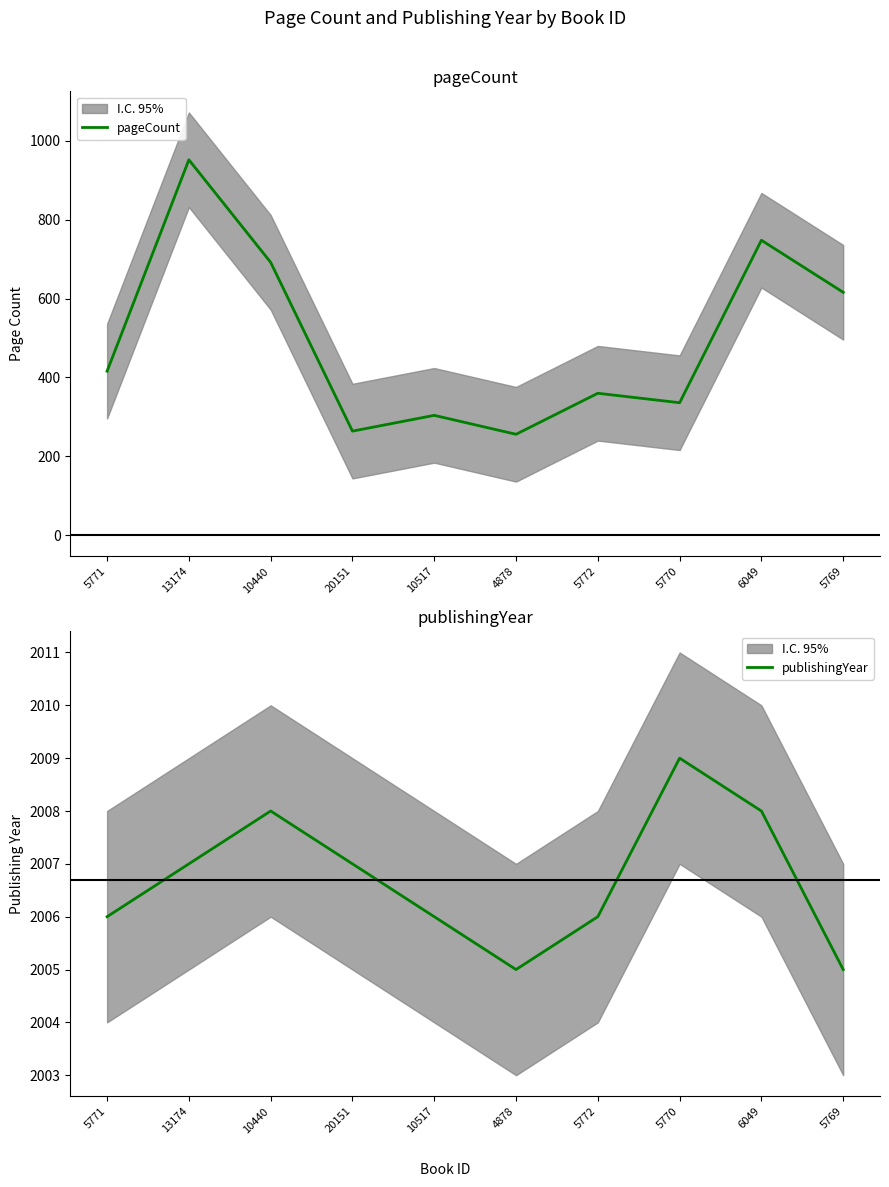

True or false: pageCount and publishingYear cross at least once.

False